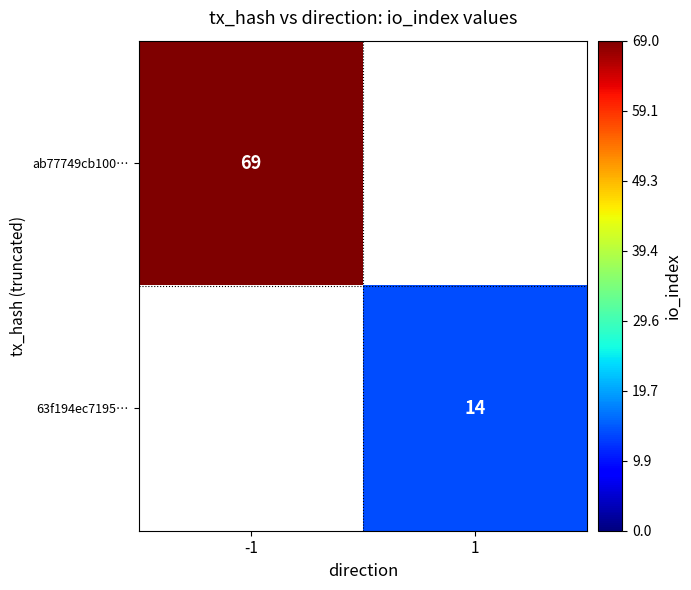

True or false: 63f194ec7195… has a value of 14 at 1.

True